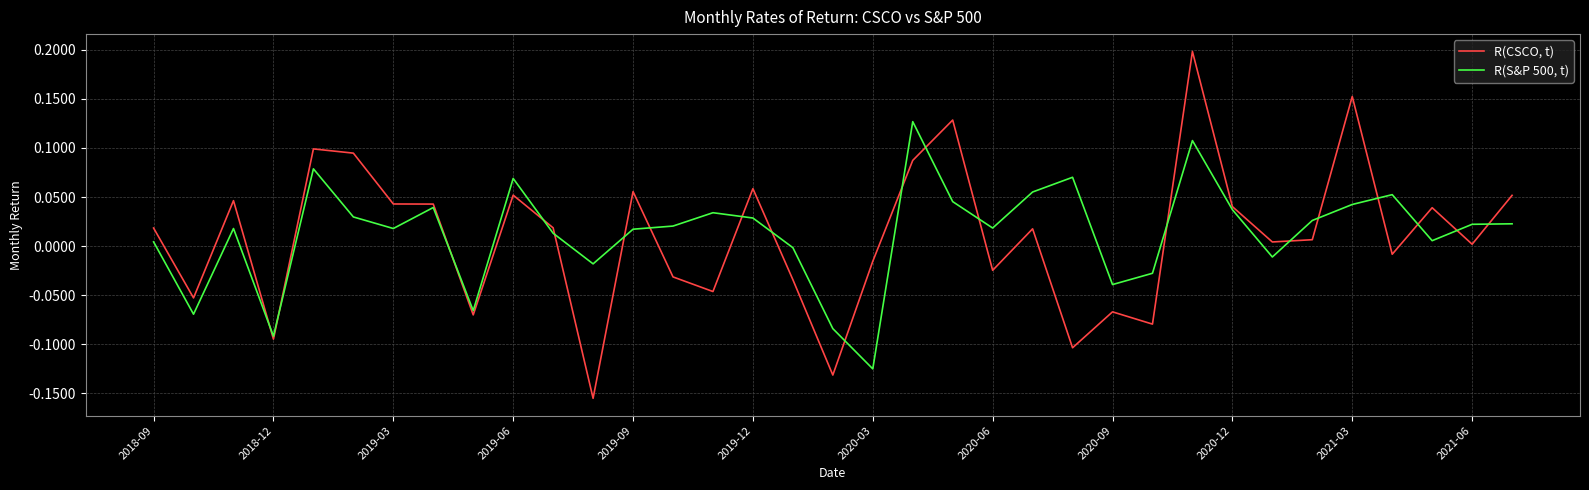

List the series in order of their overall mean, highest first.

R(S&P 500, t), R(CSCO, t)